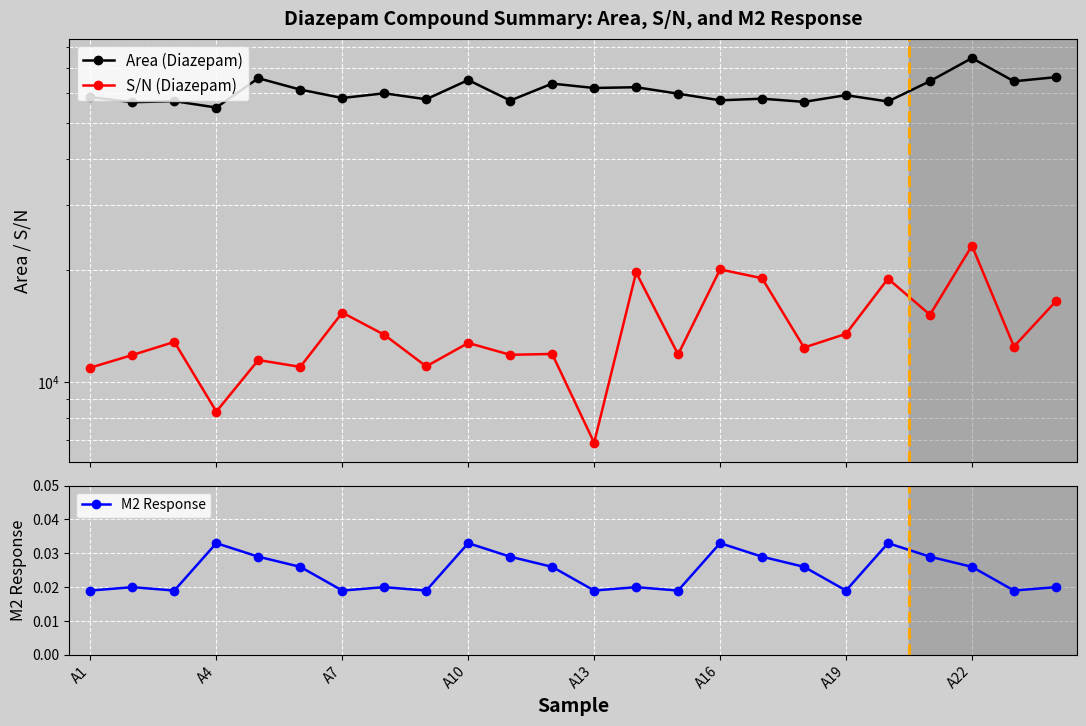

Count the M2 Response values in the range 0 to 1.

24